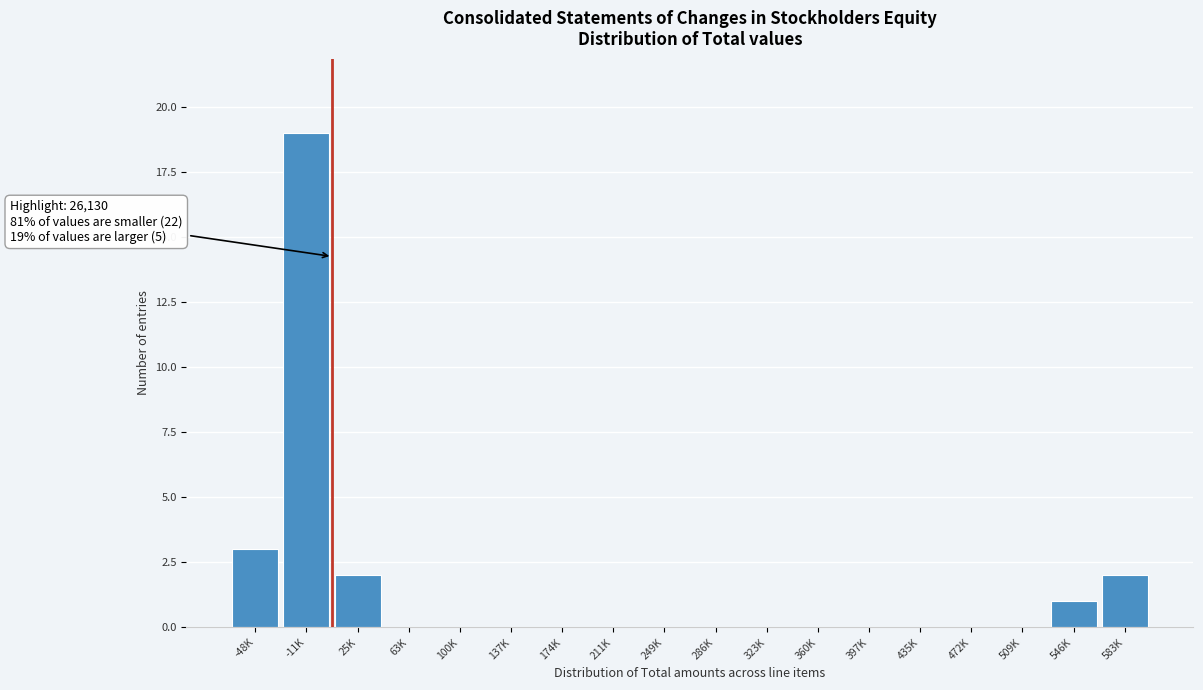

Reading right to left, transcribe all the data shown in this chart.

583K=2	546K=1	509K=0	472K=0	435K=0	397K=0	360K=0	323K=0	286K=0	249K=0	211K=0	174K=0	137K=0	100K=0	63K=0	25K=2	-11K=19	-48K=3